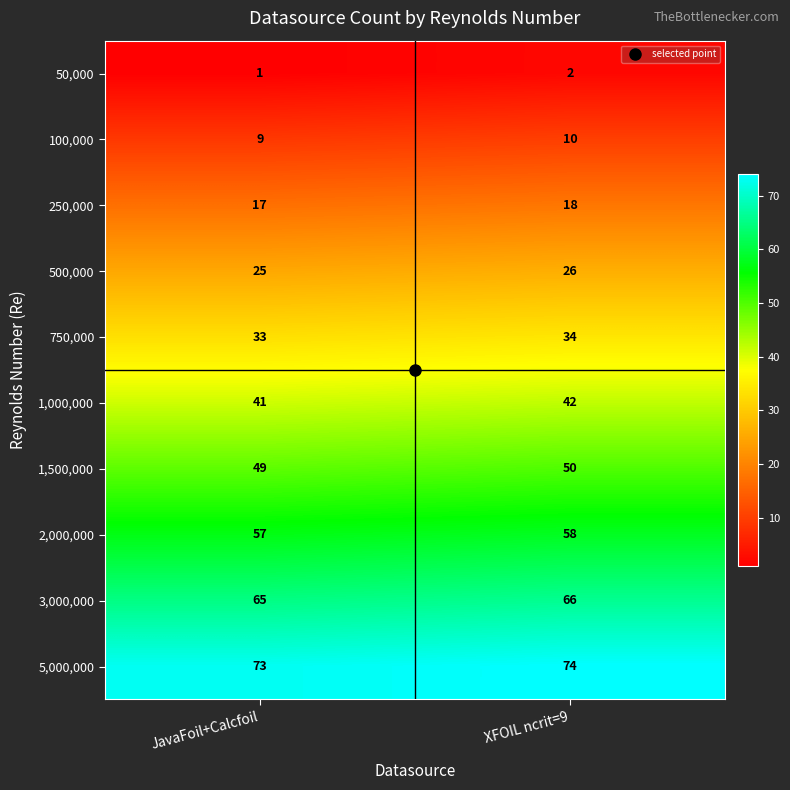

What is the minimum value for 2,000,000?

57